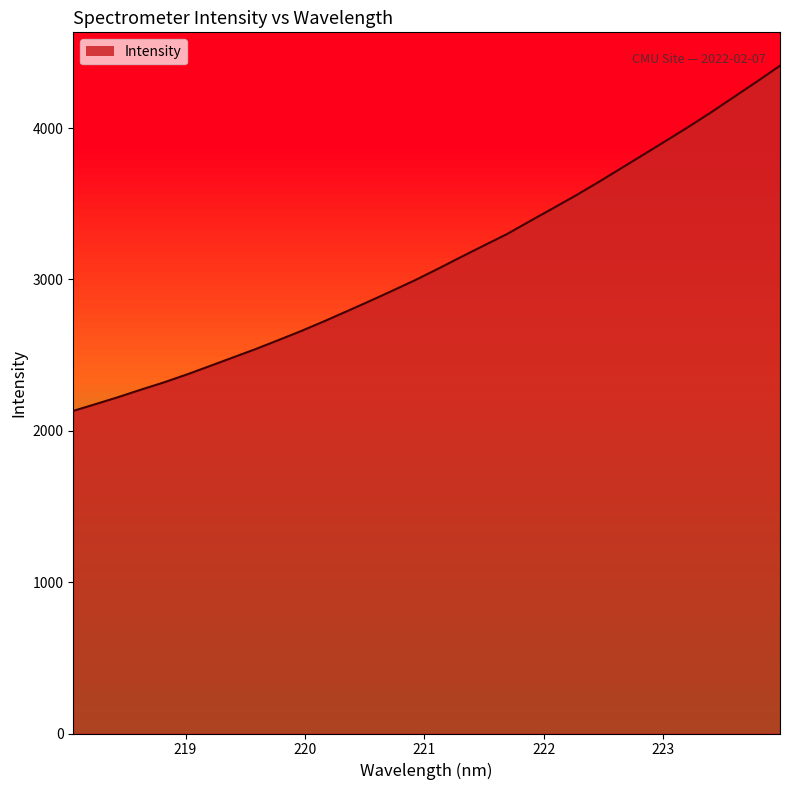

What is the minimum value shown in the chart?

2131.3